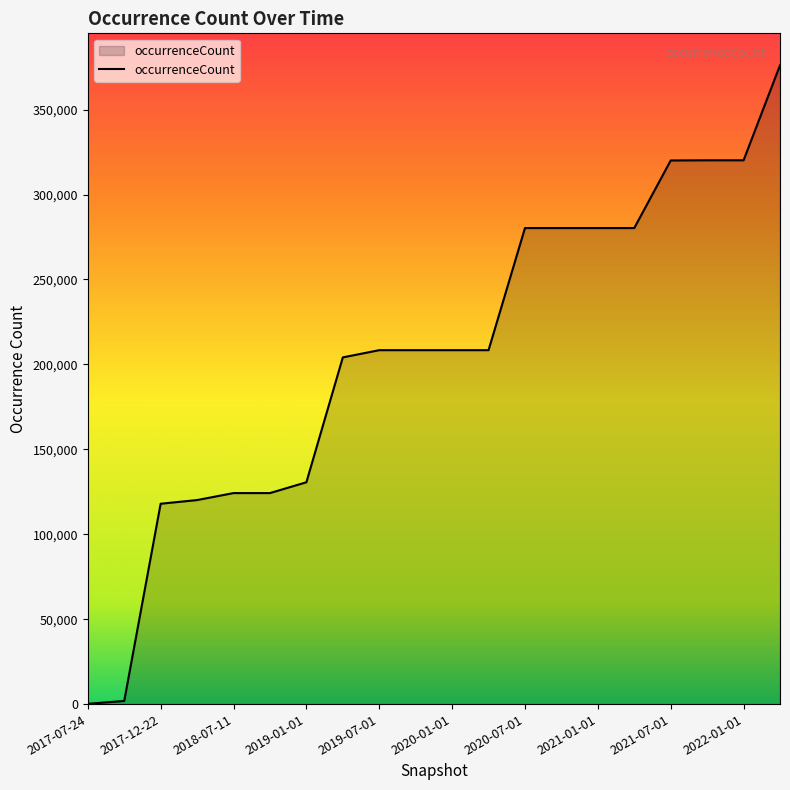

What is the greatest value displayed?

376108